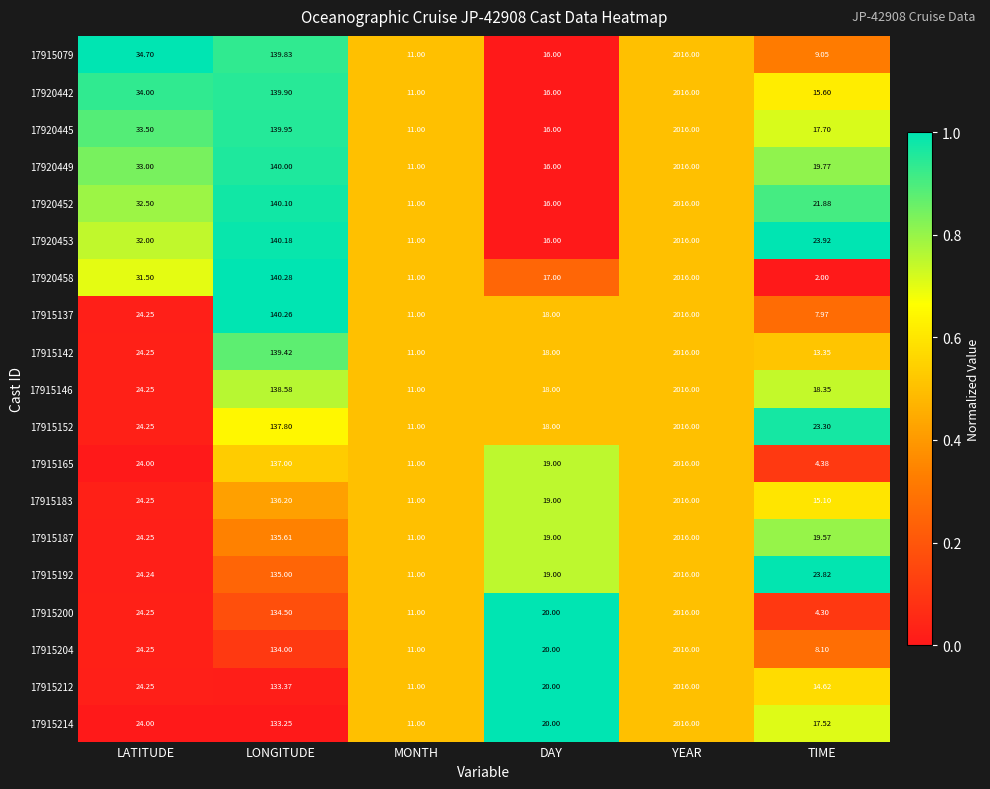

Which category has the highest value across all series?

YEAR